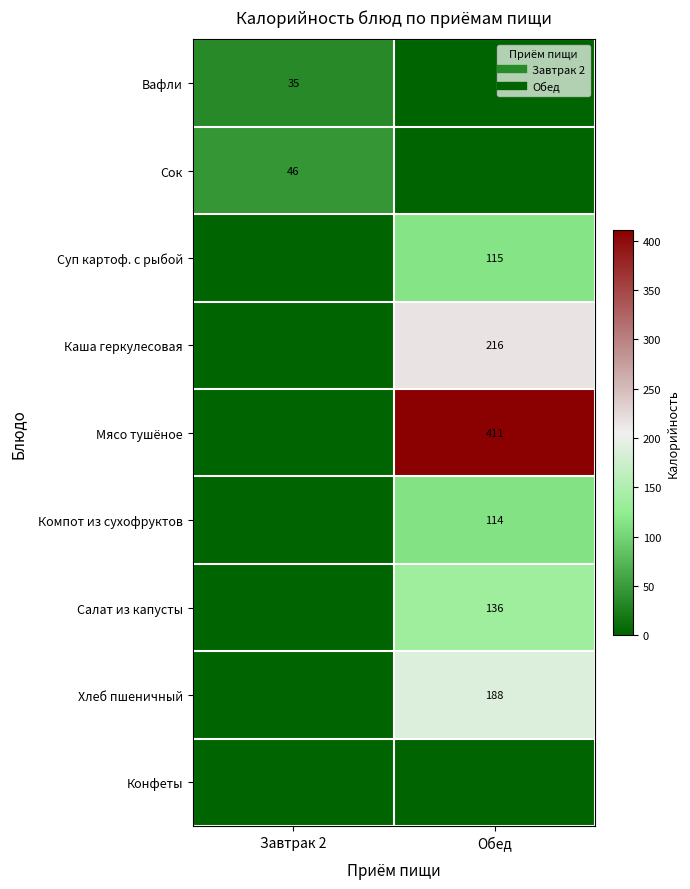

How many distinct data groups are displayed?

9